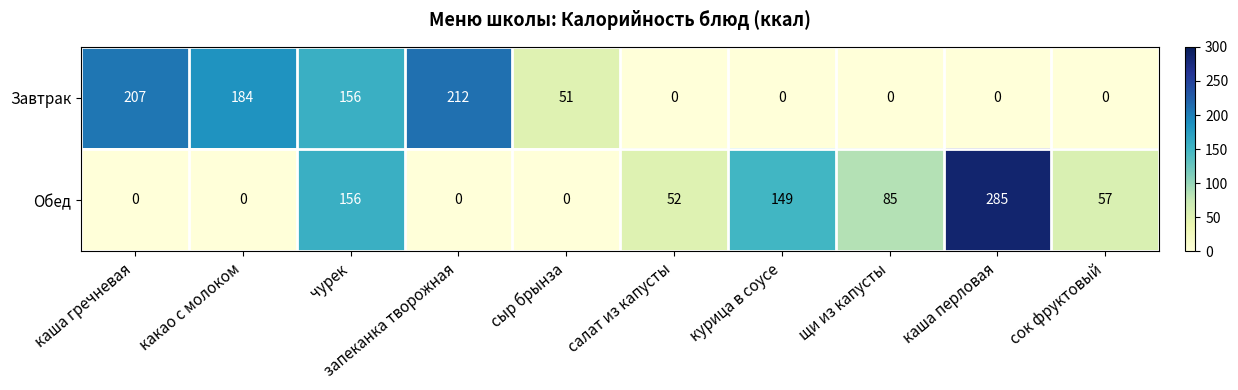

What is the maximum value shown in the chart?

285